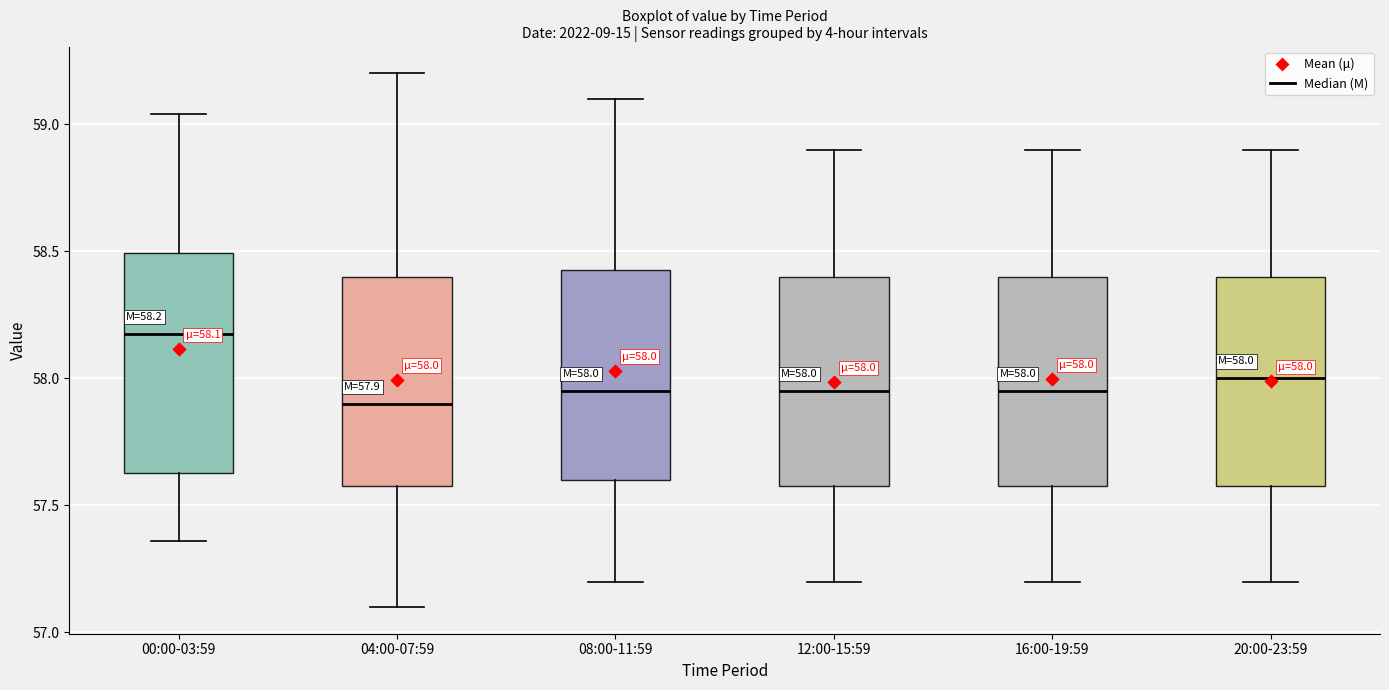

Which box has the highest median line?

00:00-03:59